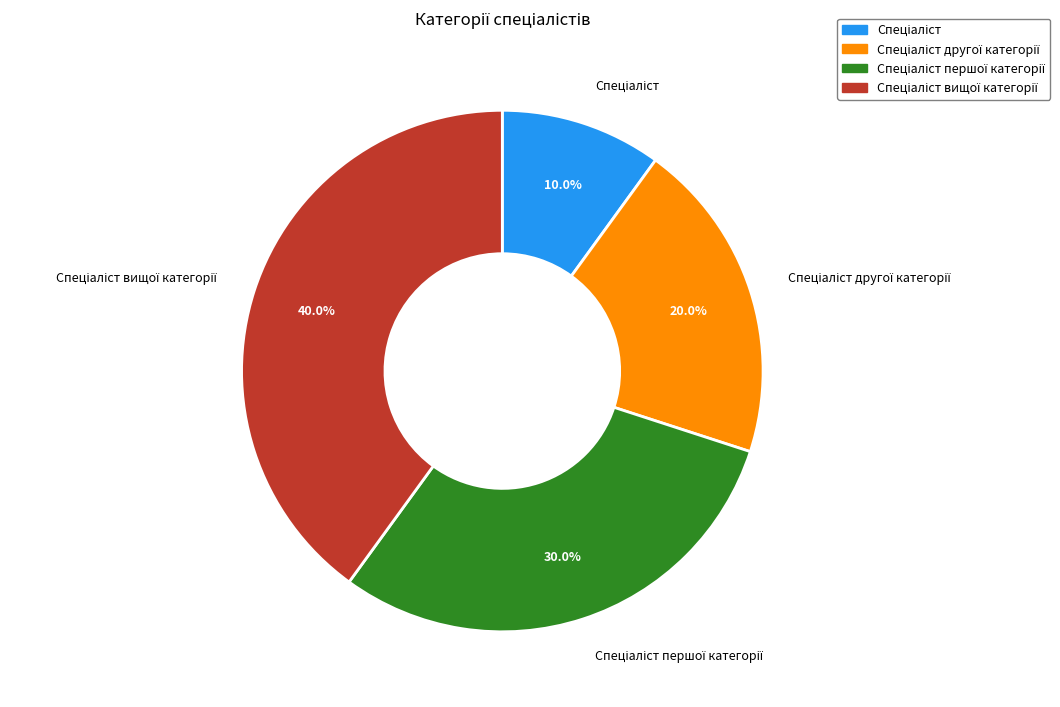

Is there a majority slice in this chart?

No